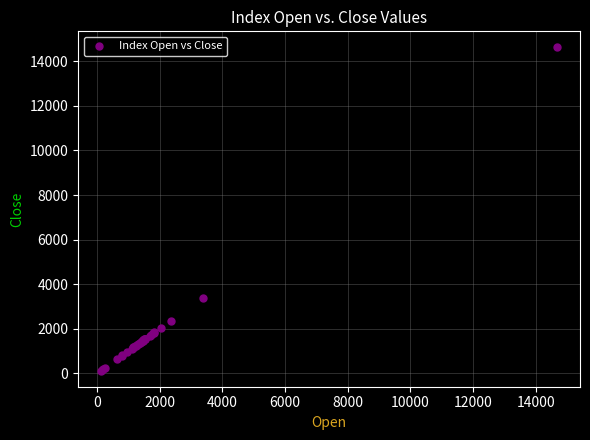

What Y value in the scatter plot is closest to 7372?

3394.6